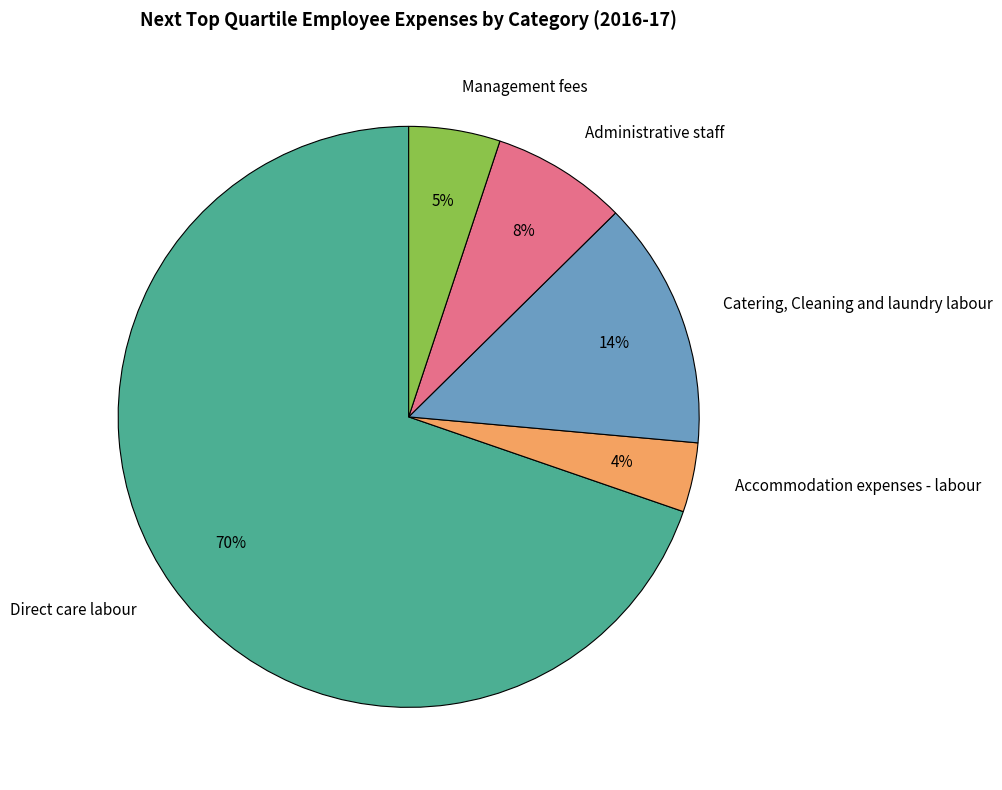

How many slices are in this pie chart?

5